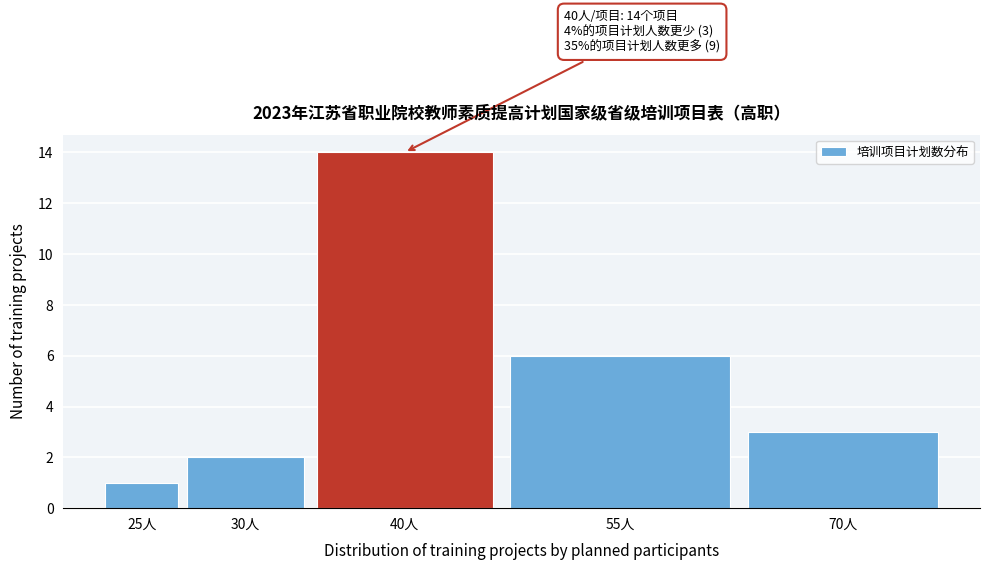

Reading left to right, extract all data points from this chart.

1	2	14	6	3